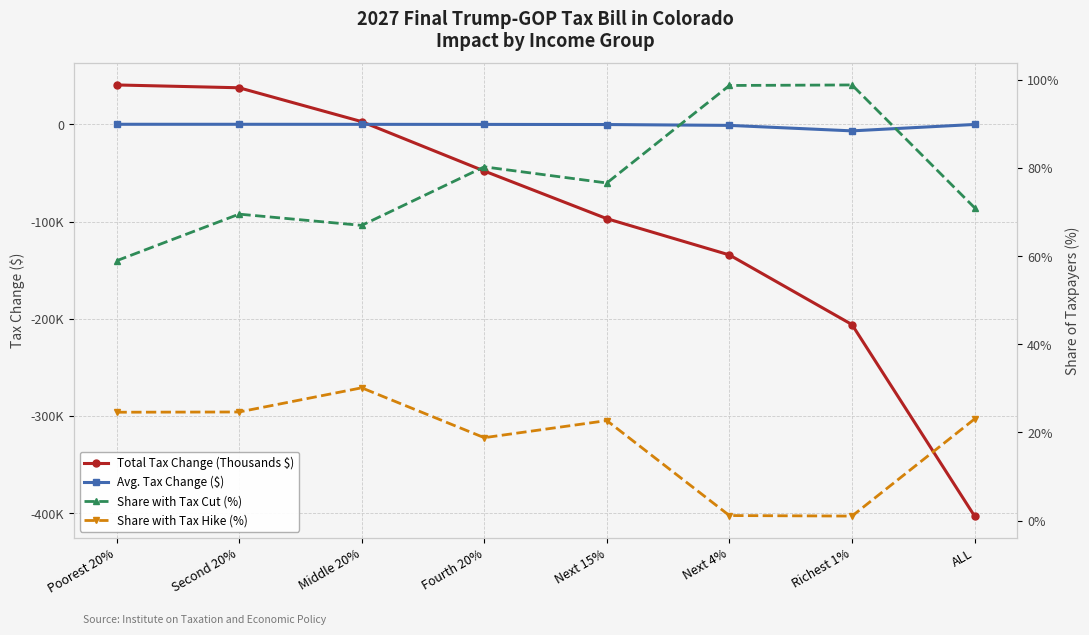

Which has a higher value, Poorest 20% or Middle 20%?

Poorest 20%